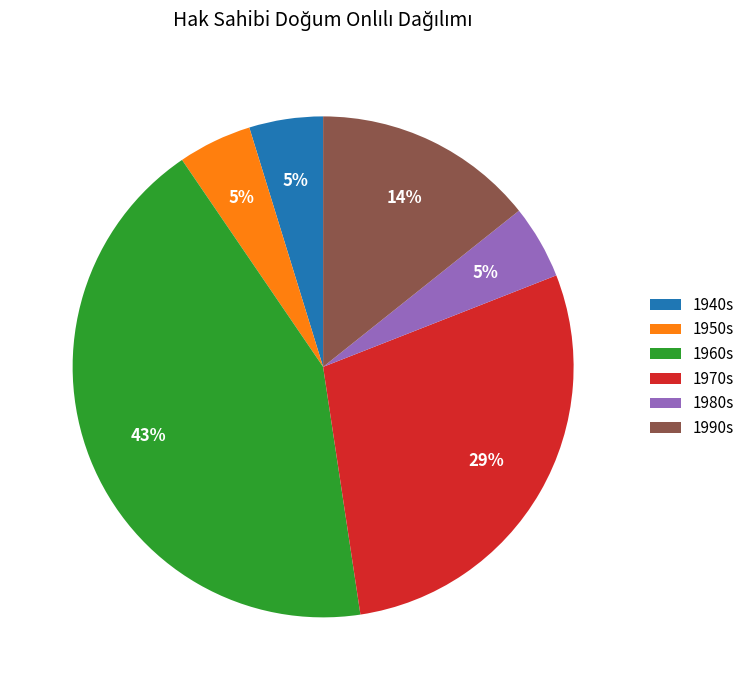

Does any single category account for the majority?

No